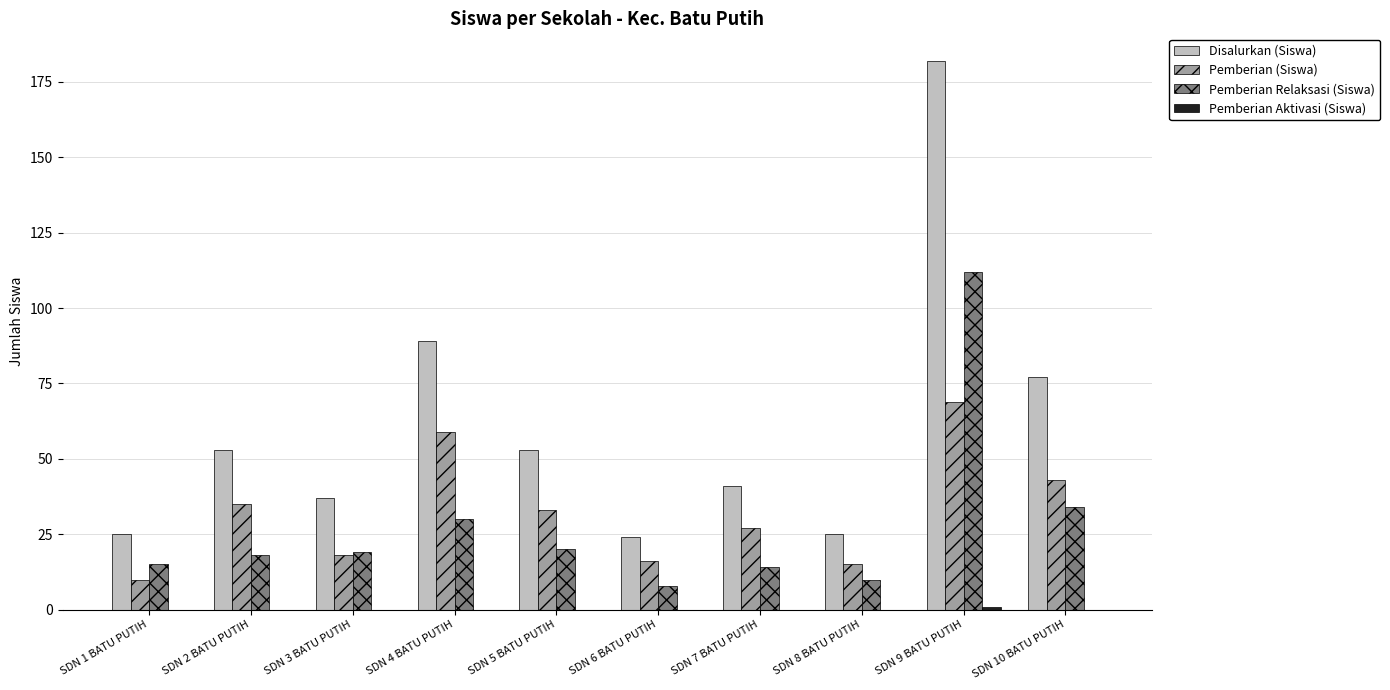

At which category is the sum across all series the highest?

SDN 9 BATU PUTIH